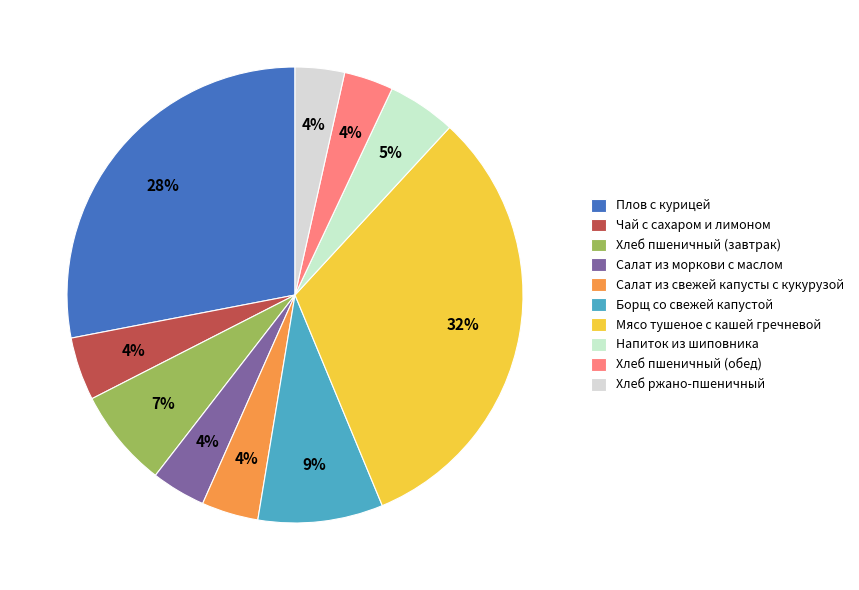

What is the largest slice in the pie chart?

Мясо тушеное с кашей гречневой